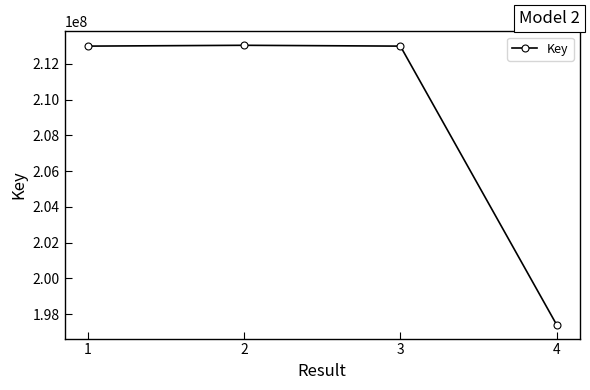

Which label corresponds to the smallest value in the chart?

4